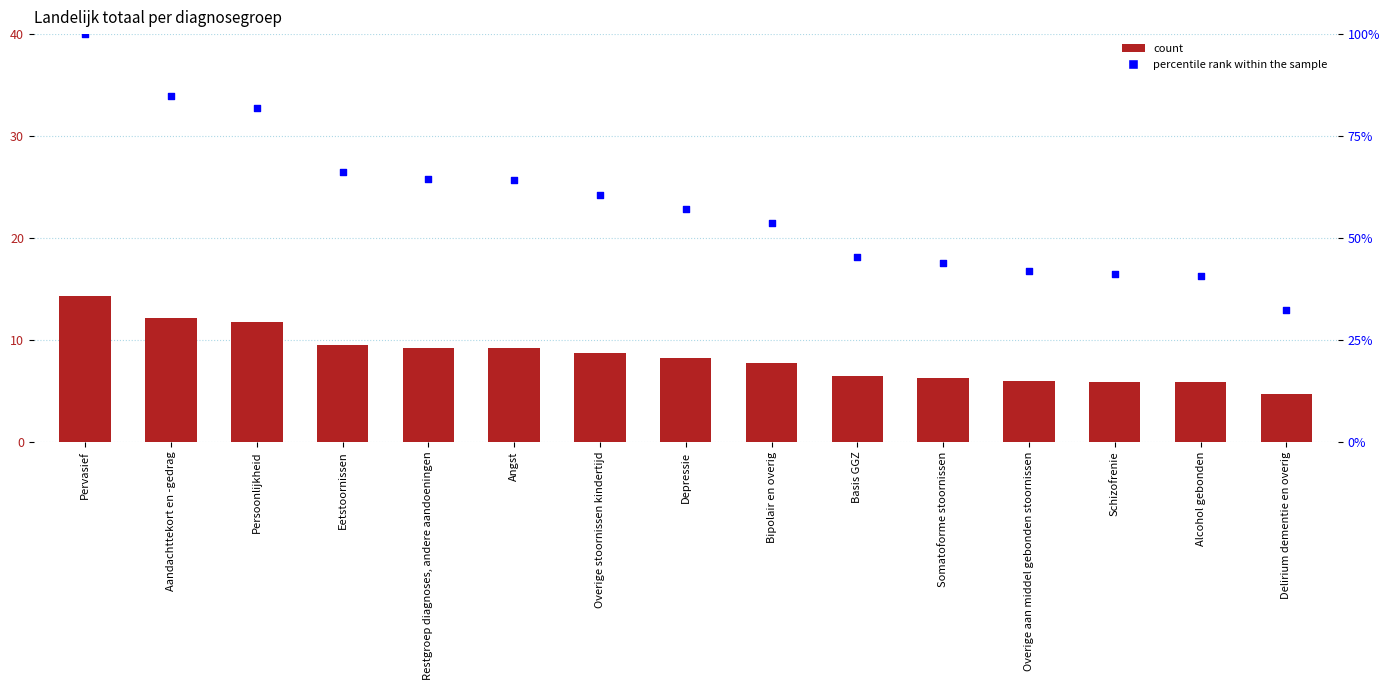

At how many categories does at least one series exceed 71?

3